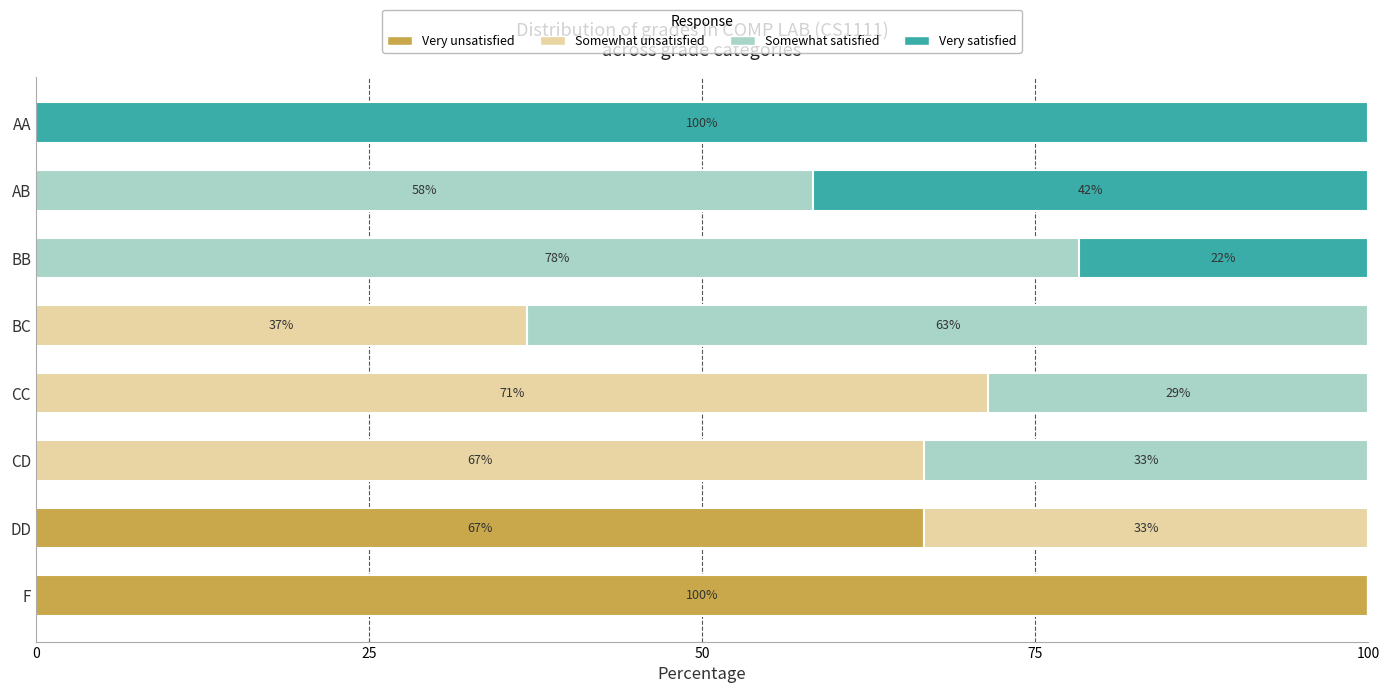

Which category has the highest value in the Very unsatisfied series?

F